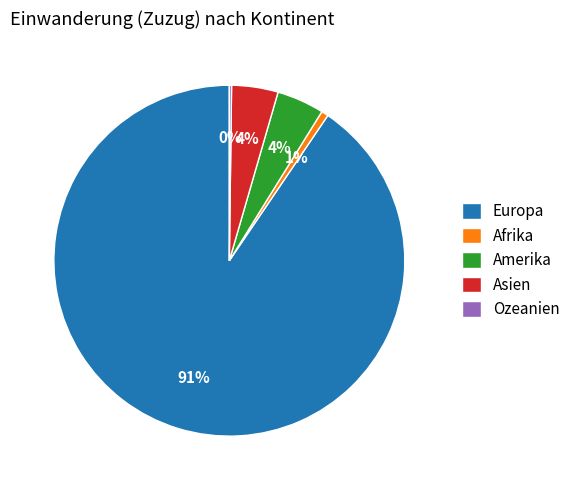

Is it true that Europa is 98% of the pie?

False